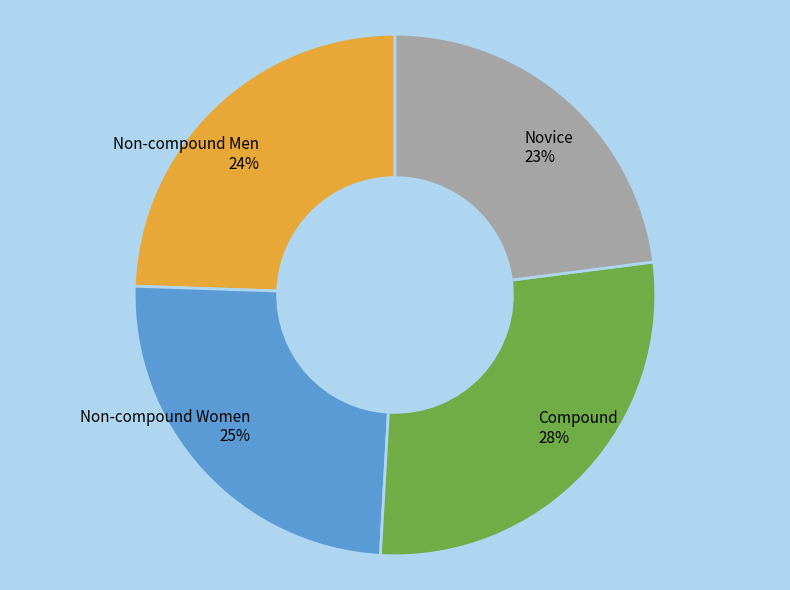

How many segments does this pie chart have?

4